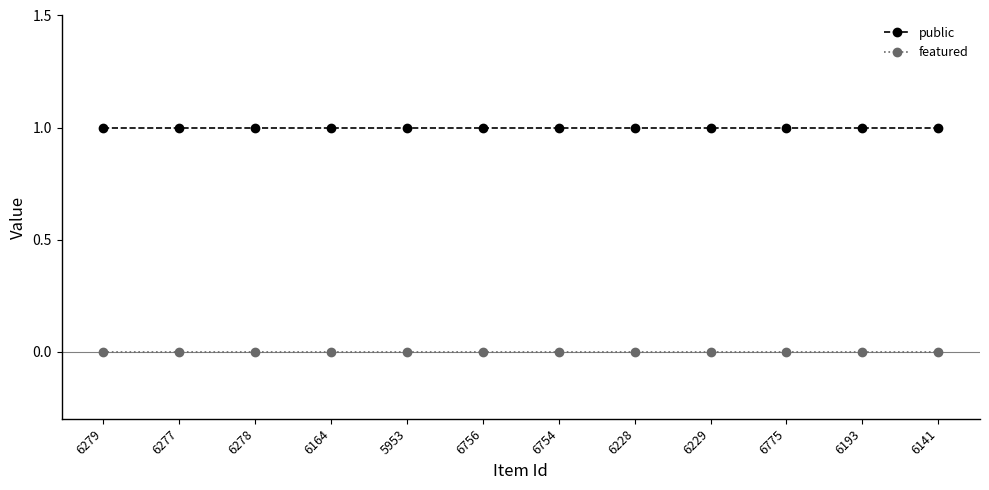

What is the value of the public point at the 1st from the left?

1